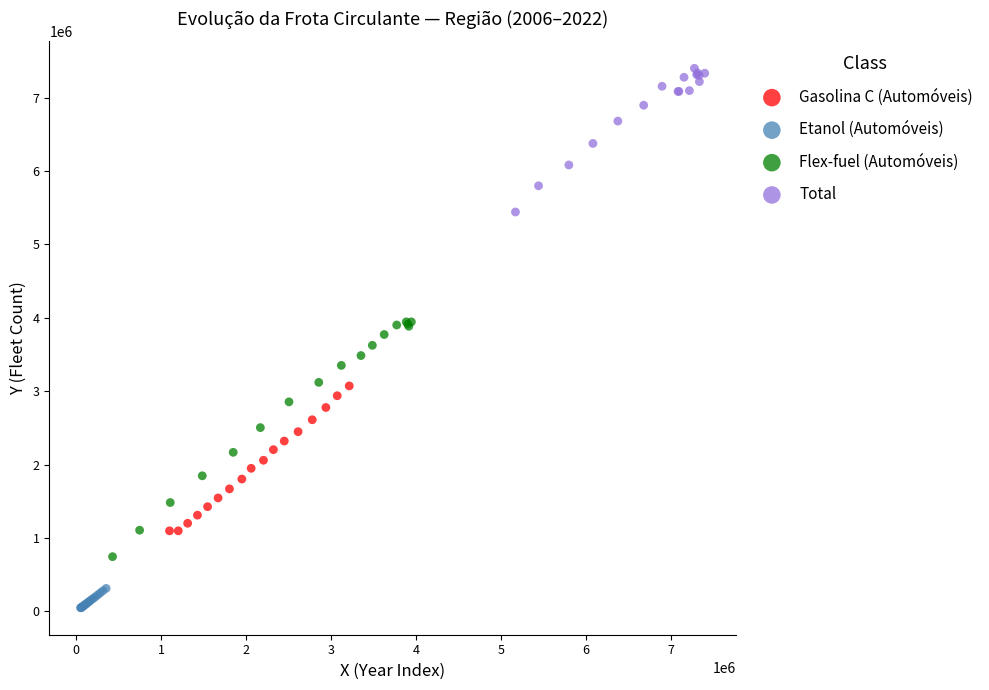

Which series has the largest Y range (max minus min)?

Flex-fuel (Automóveis)